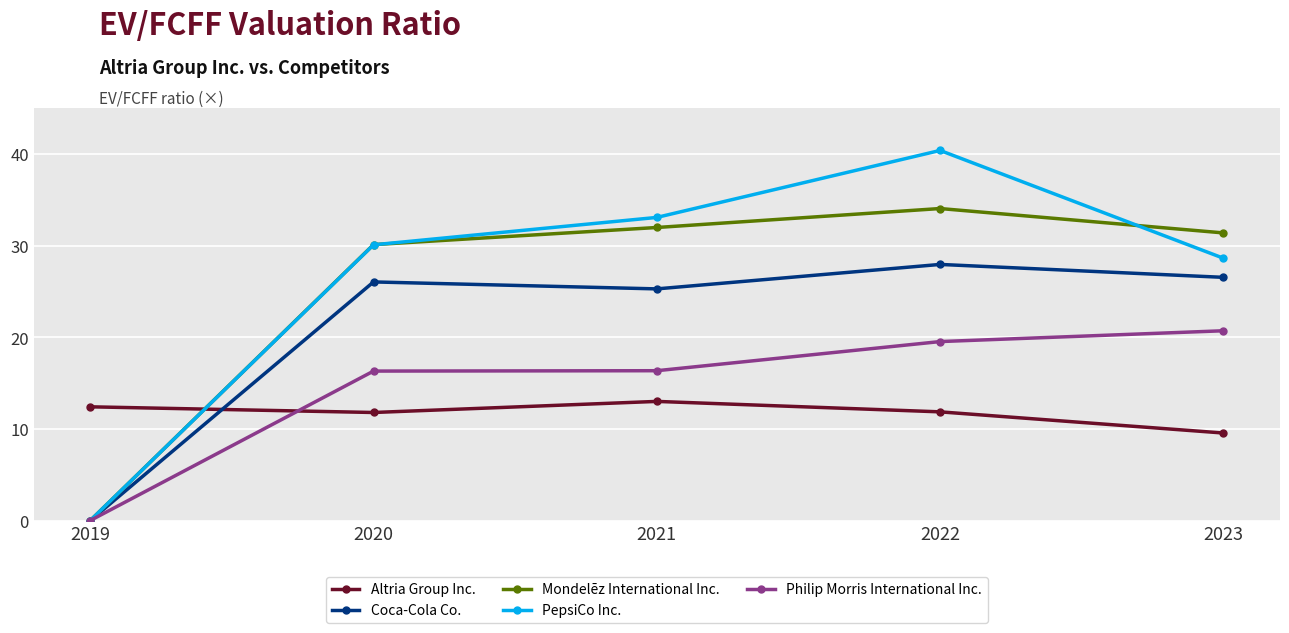

What are all the series names shown in the legend?

Altria Group Inc., Coca-Cola Co., Mondelēz International Inc., PepsiCo Inc., Philip Morris International Inc.